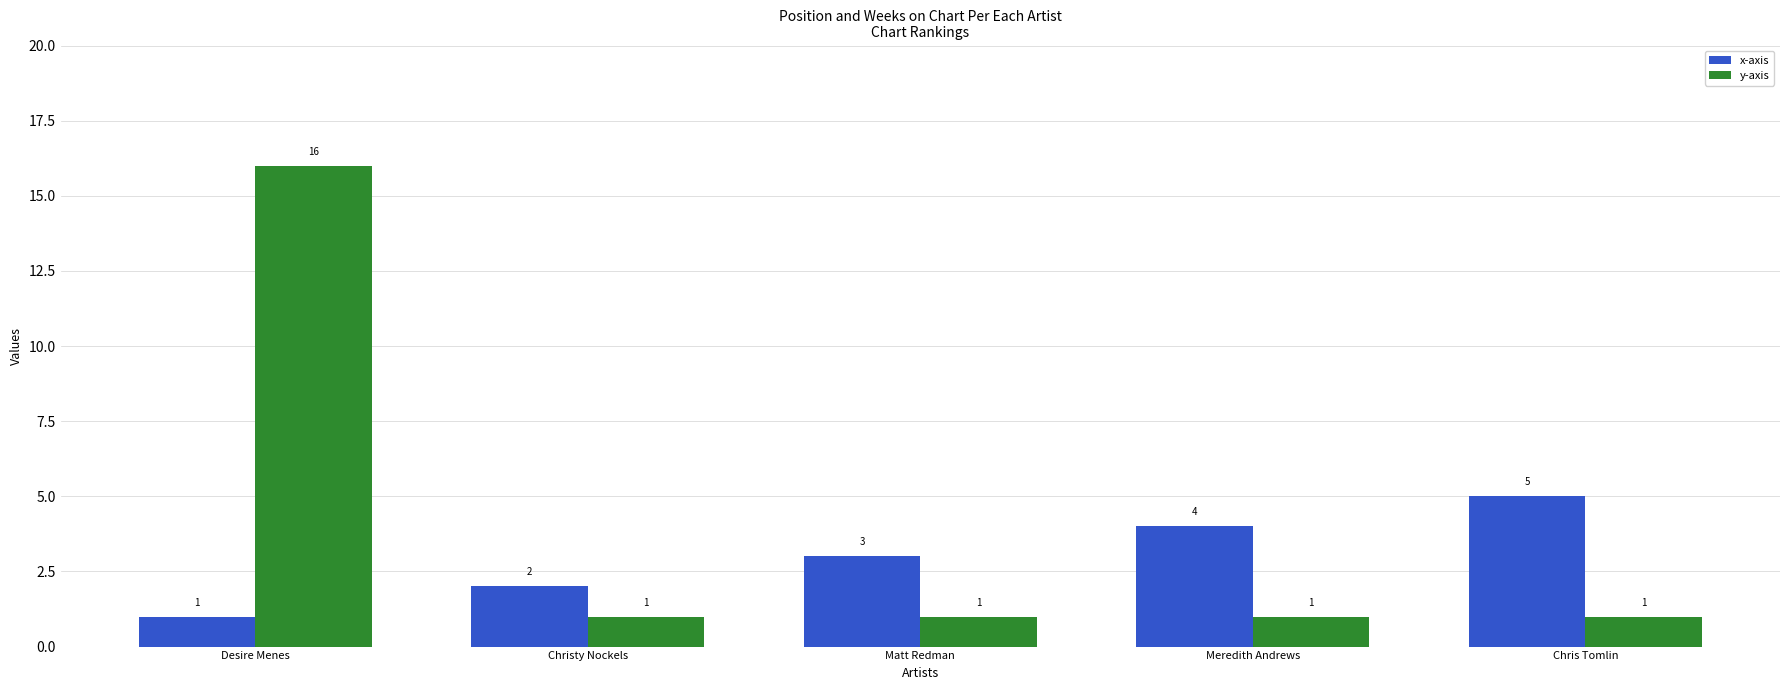

Is it true that y-axis equals 1 at Chris Tomlin?

True